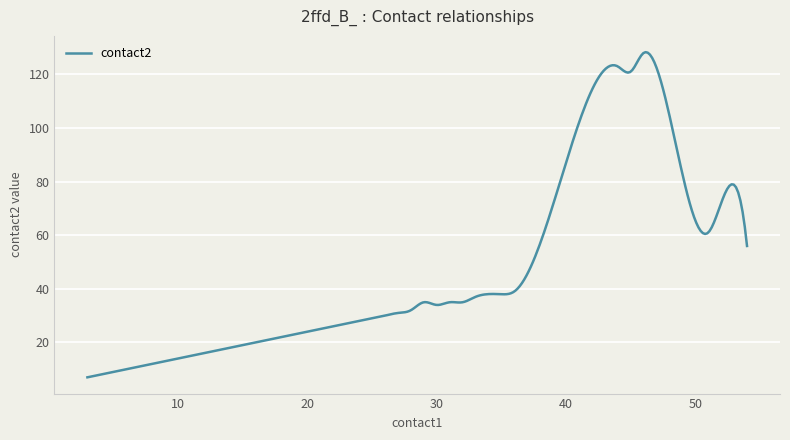

What is the minimum value shown in the chart?

7.0